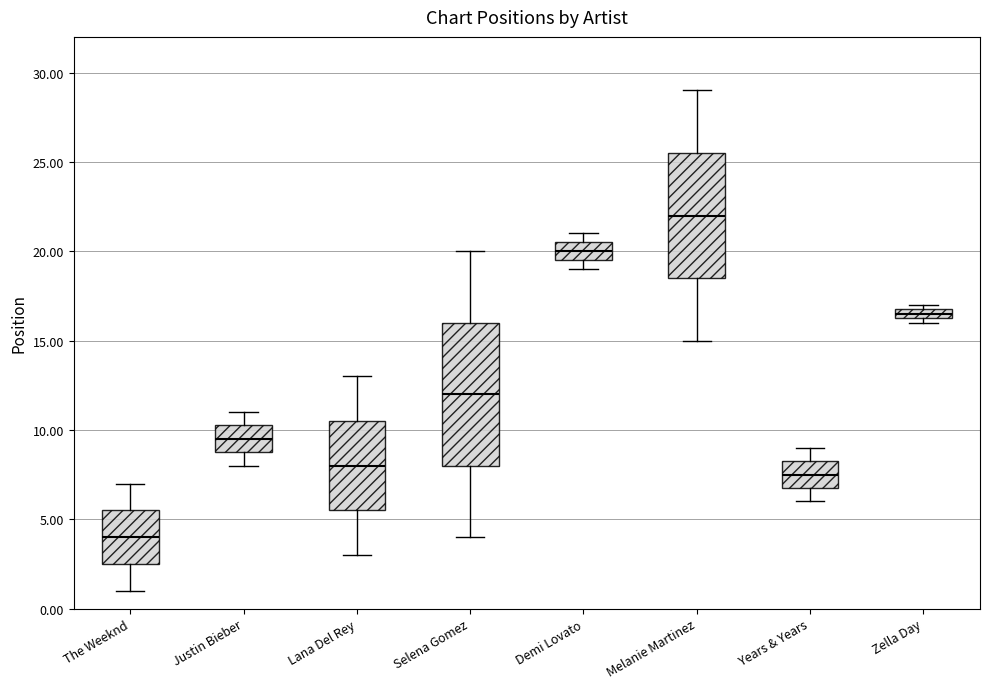

Comparing the boxes themselves (not the whiskers), which one is the tallest?

Selena Gomez